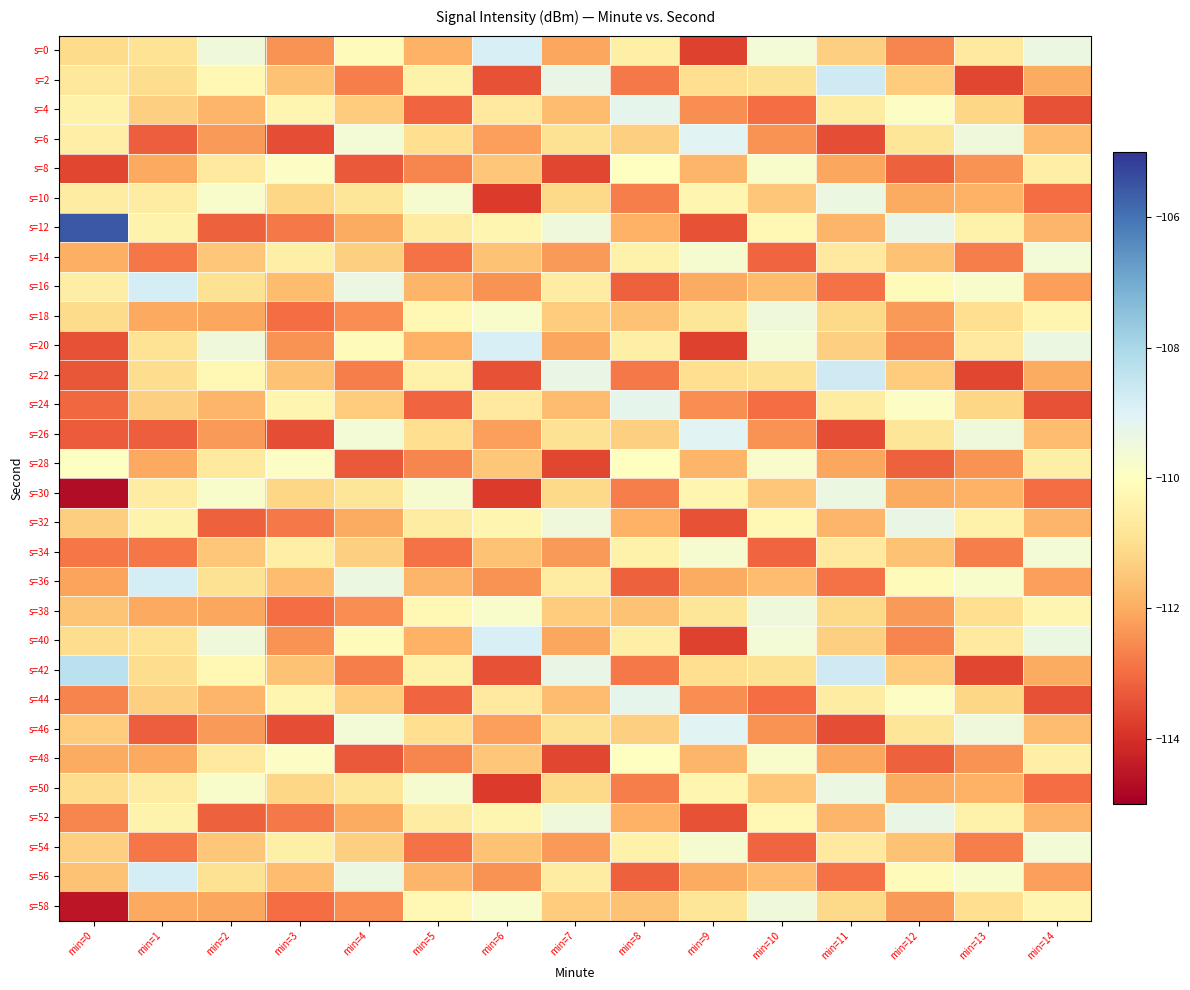

At how many categories does at least one series exceed -109?

4